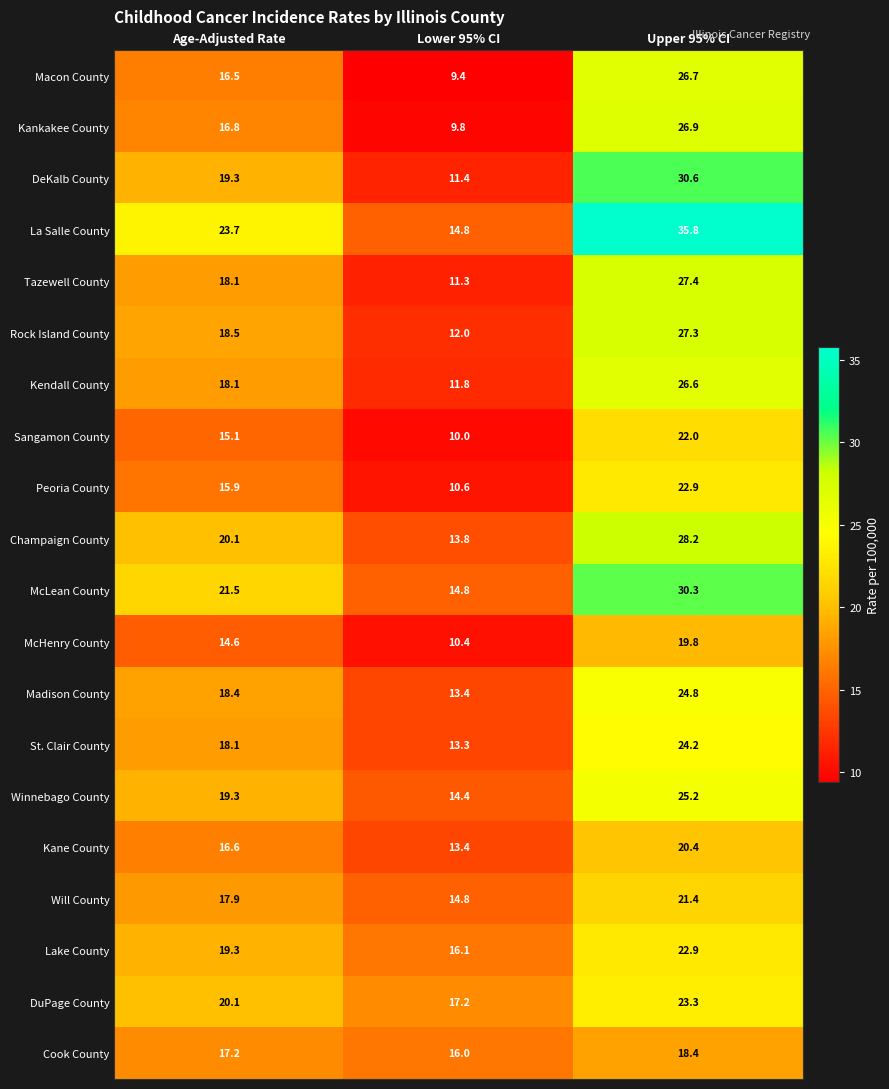

List the labels in order of Madison County value, largest first.

Upper 95% CI, Age-Adjusted Rate, Lower 95% CI